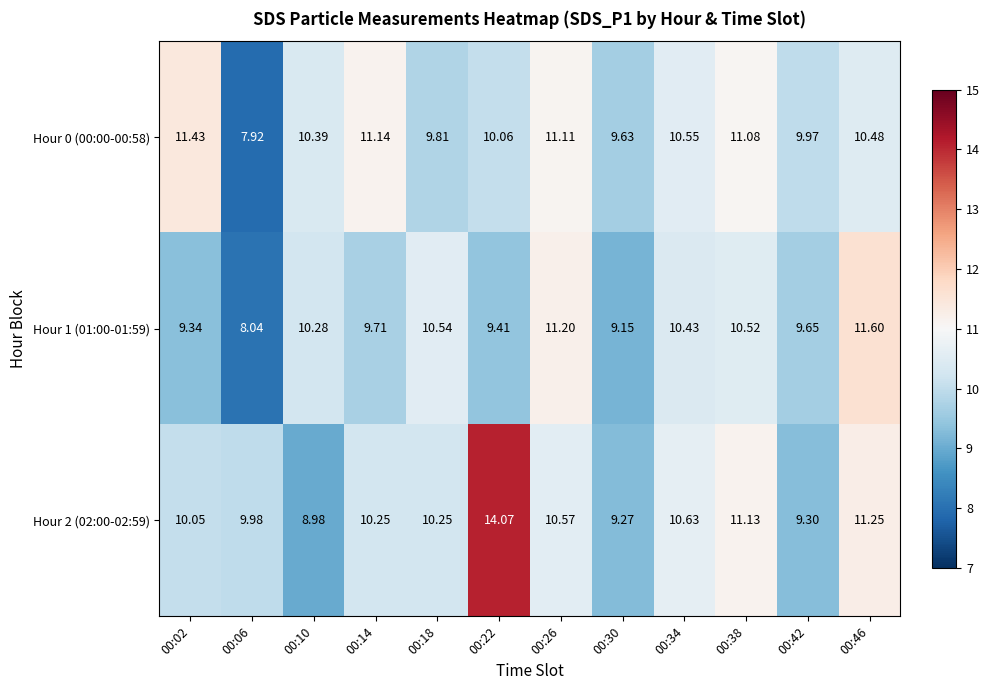

What is the total value across all series at 00:38?

32.7